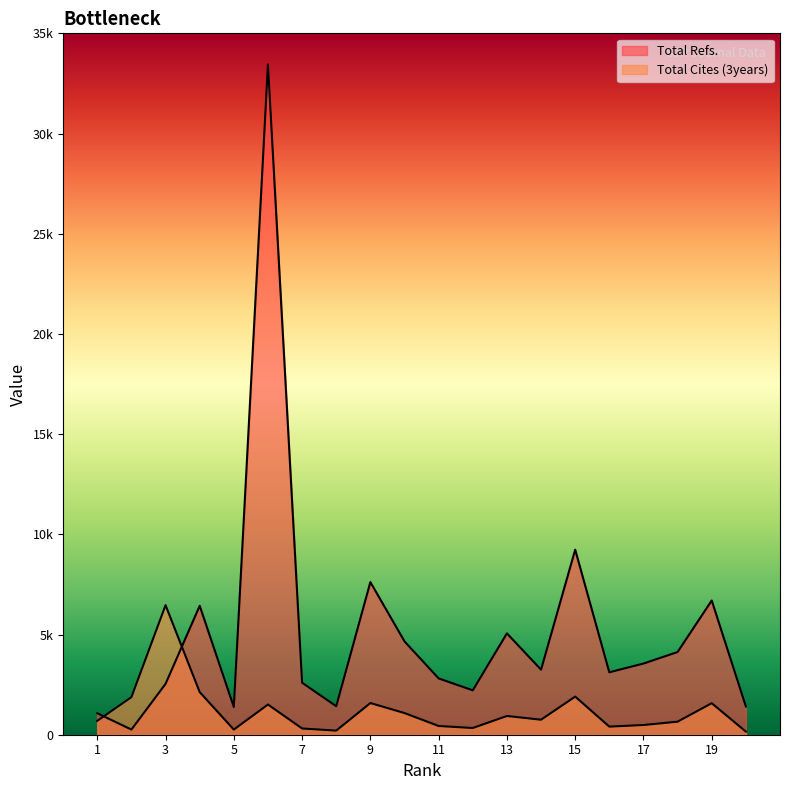

What is the difference between the highest and lowest values at 4?

4305